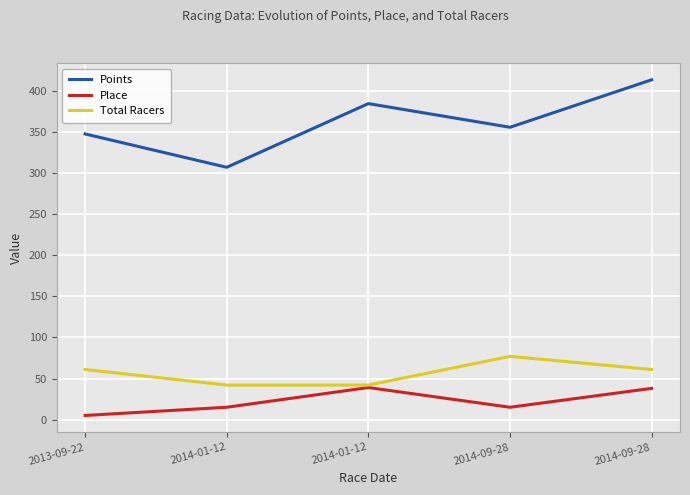

Where is the first local minimum for Points?

2014-01-12